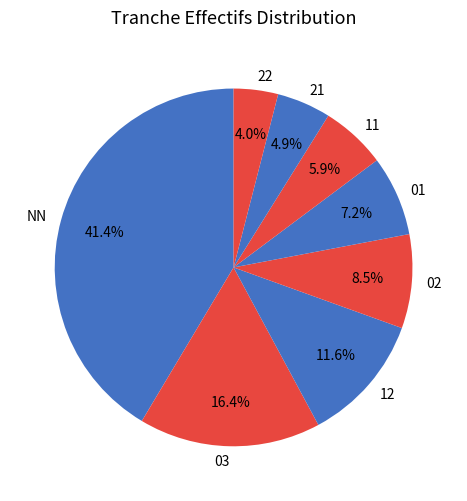

To the nearest percent, what portion does 12 represent?

12%